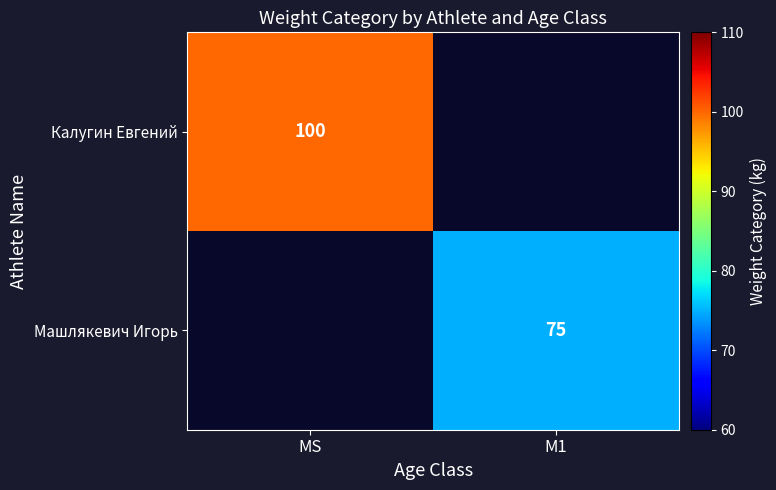

At how many categories does at least one series exceed 82?

1